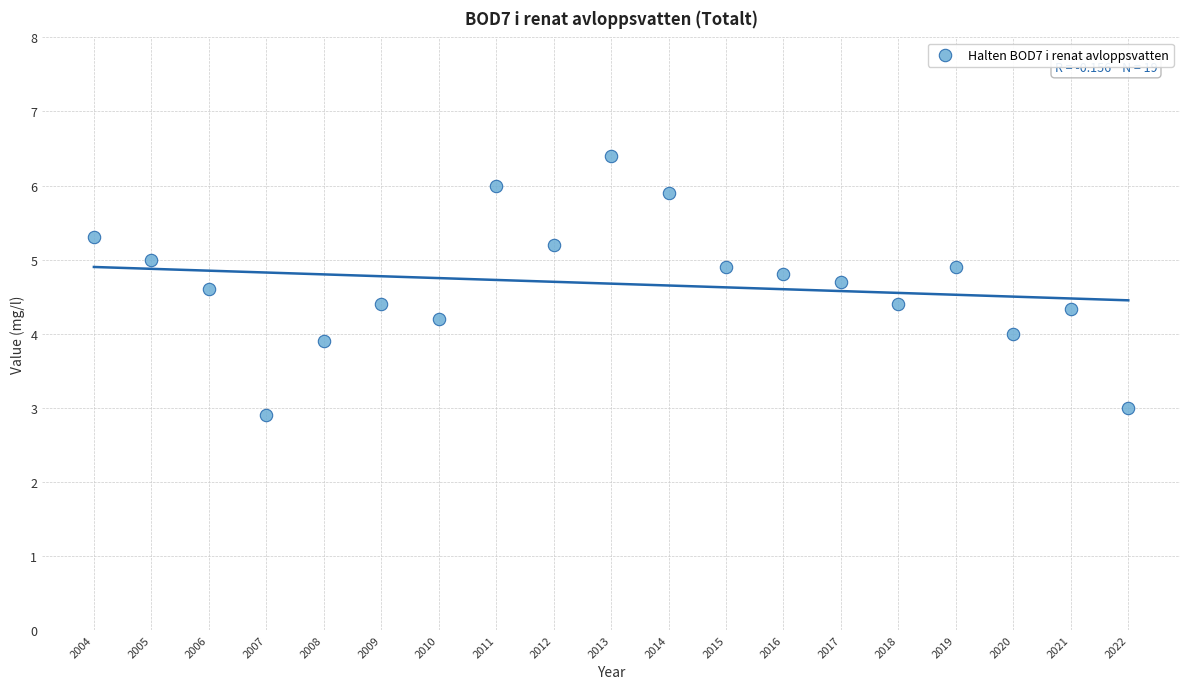

What is the range of Y values (max minus min)?

3.5